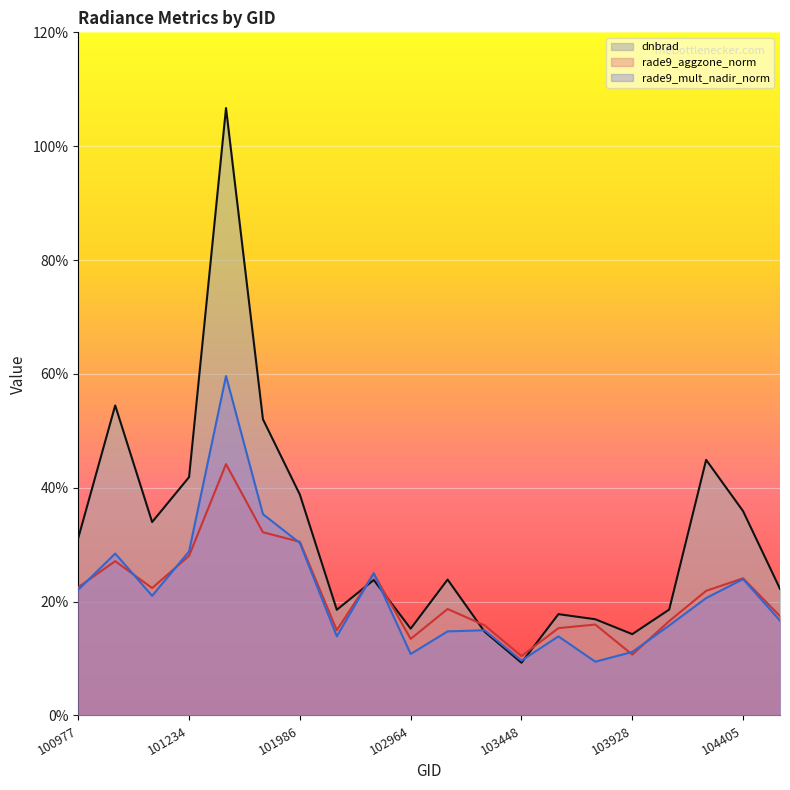

Which label corresponds to the smallest value in the chart?

103448